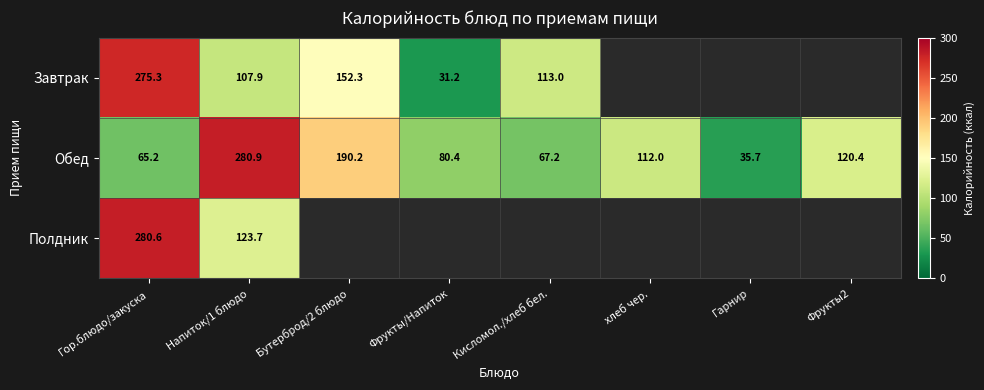

What is the difference between the highest and lowest values at Бутерброд/2 блюдо?

37.9